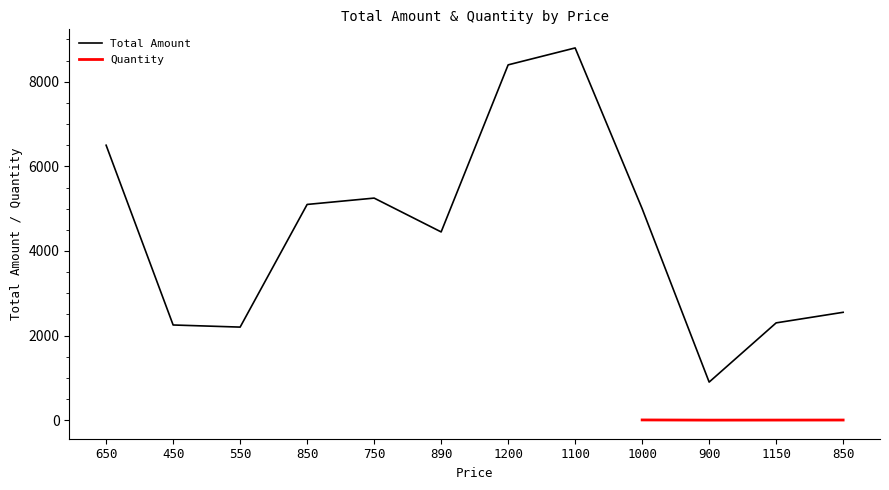

Read the value at 1100.

8800